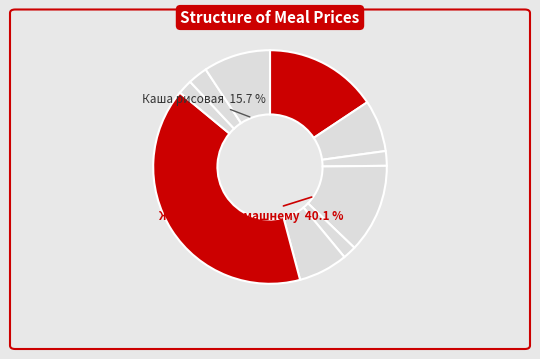

What is the ratio of the value at Хлеб пшеничный (завтрак) to the value at Хлеб пшеничный (обед)?

1.0